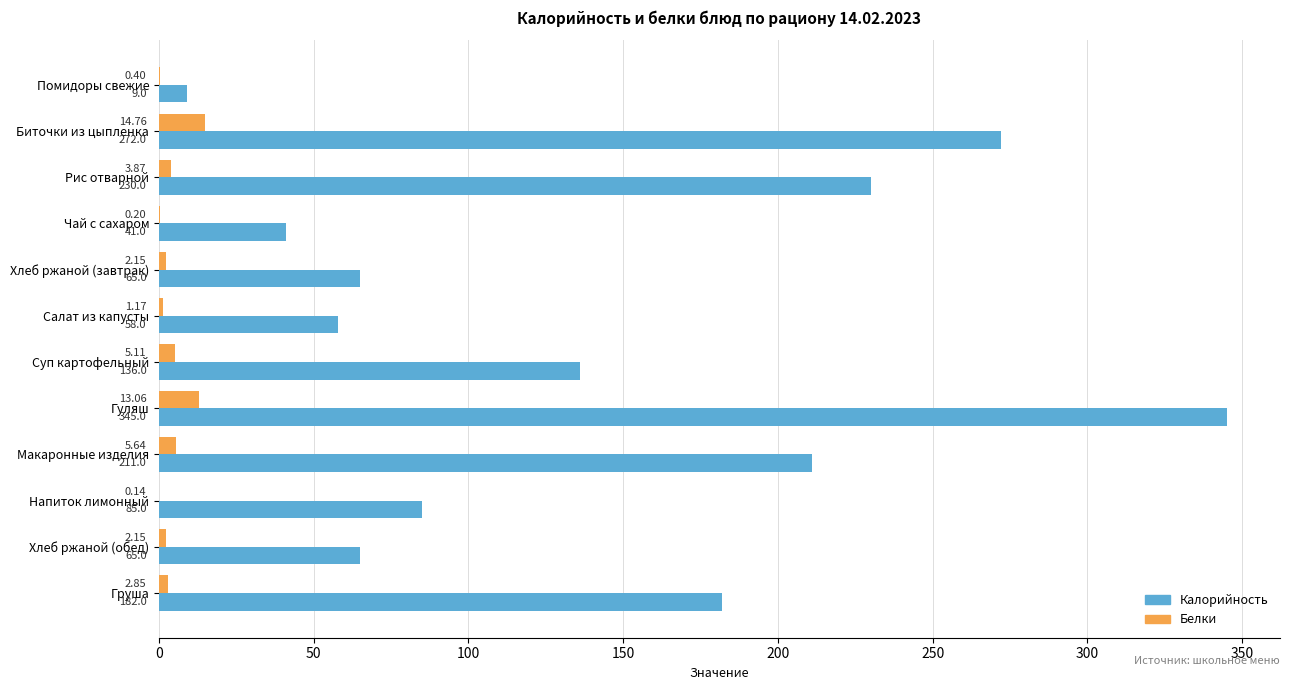

Which series has the largest total across all categories?

Калорийность